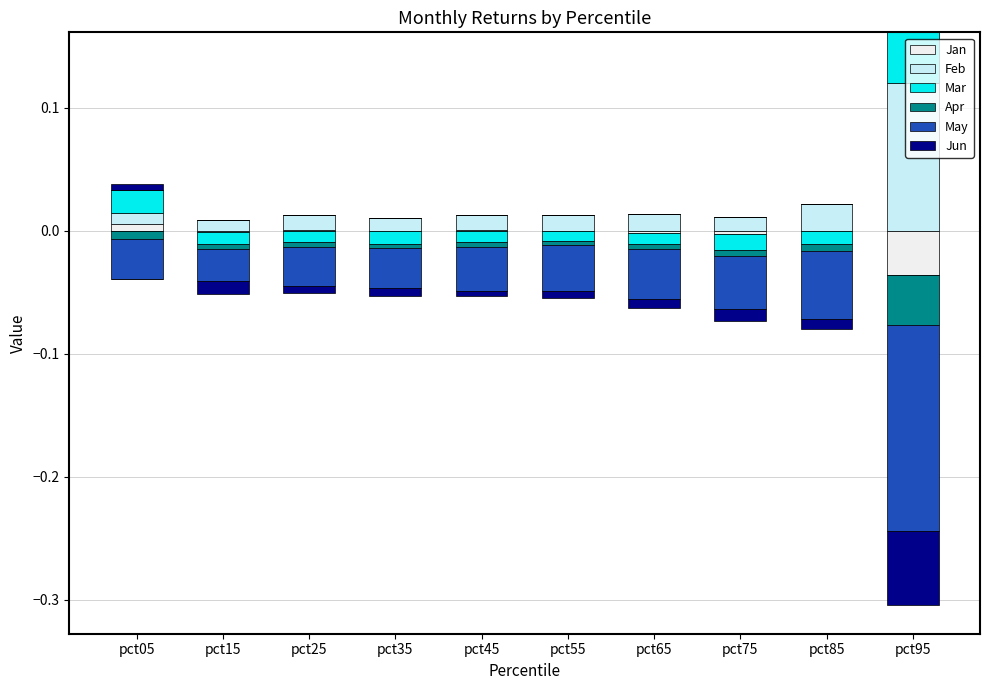

Reading right to left, extract all data points from this chart.

Jan: 0.0	0.0	0.0	0.0	0.0	0.0	0.0	0.0	0.0	0.0
Feb: 0.1	0.0	0.0	0.0	0.0	0.0	0.0	0.0	0.0	0.0
Mar: 0.0	0.0	0.0	0.0	0.0	0.0	0.0	0.0	0.0	0.0
Apr: 0.0	0.0	0.0	0.0	0.0	0.0	0.0	0.0	0.0	0.0
May: 0.0	0.0	0.0	0.0	0.0	0.0	0.0	0.0	0.0	0.0
Jun: 0.0	0.0	0.0	0.0	0.0	0.0	0.0	0.0	0.0	0.0